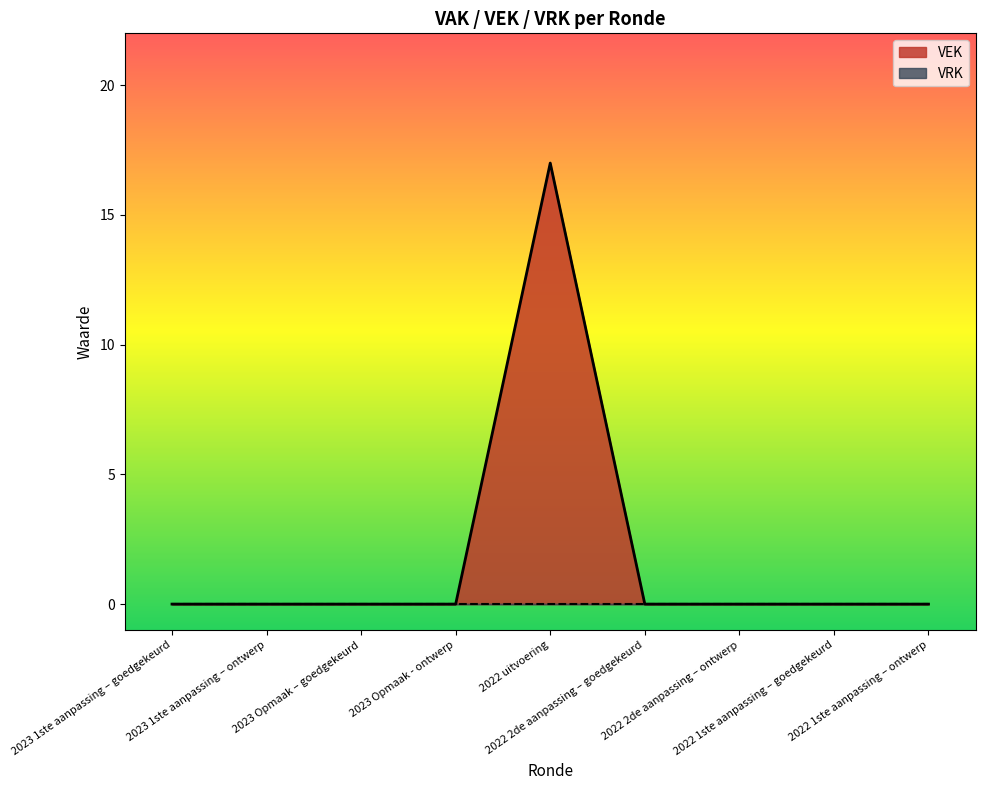

True or false: the data shows 11 at 2023 1ste aanpassing – goedgekeurd.

False